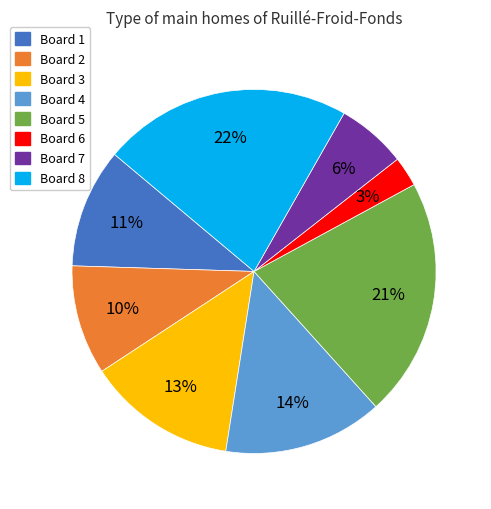

Count the number of slices in the pie.

8